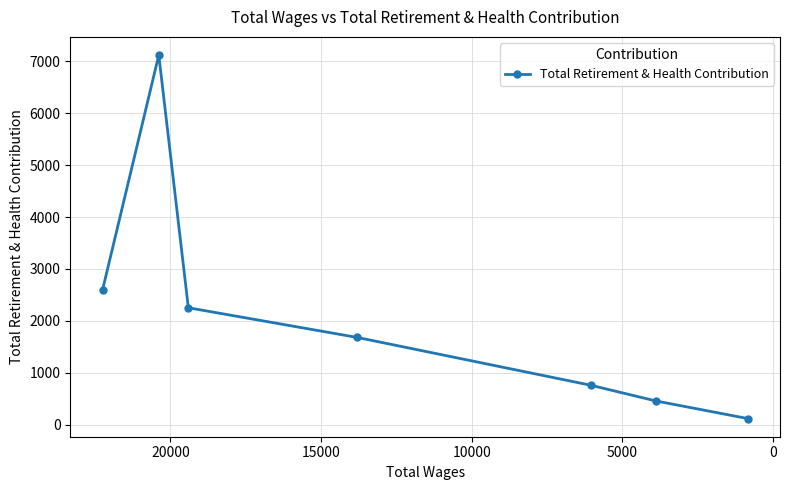

How many interior local peaks (higher than both neighbors) does the data have?

1